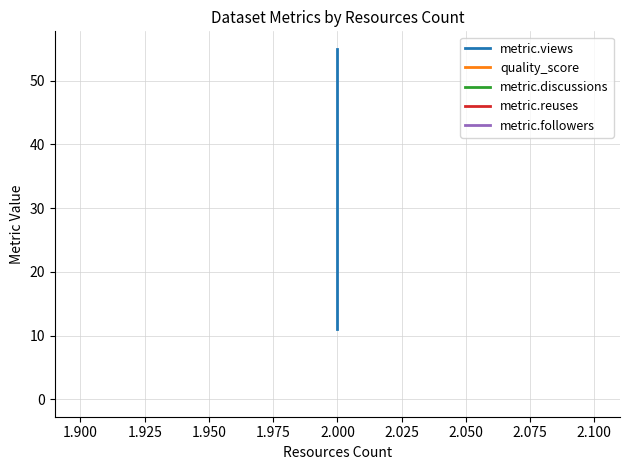

What is the value of the quality_score point at the 2nd from the left?

0.6